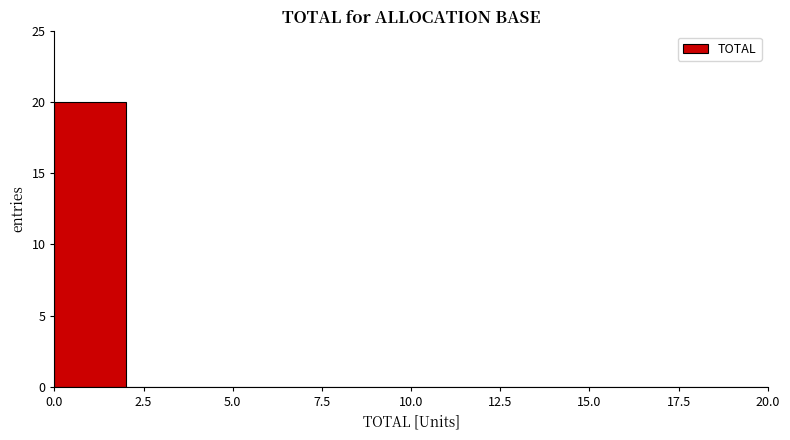

Over which range of the x-axis is the bar tallest?

0 to 2